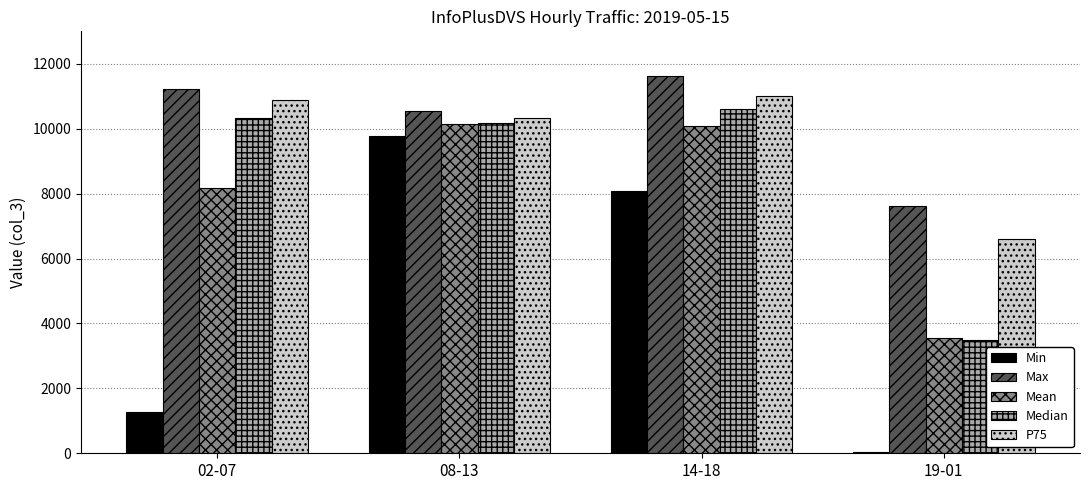

What is the label of the 4th bar from the right?

02-07